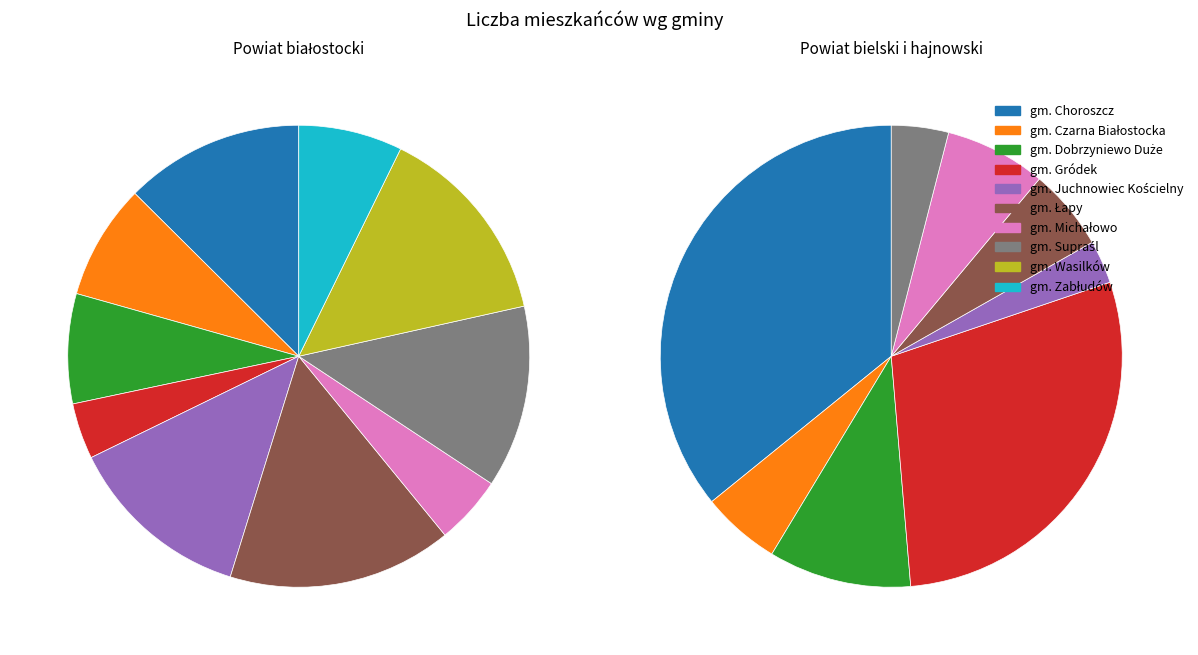

What percentage is NOT represented by Powiat hajnowski?

85.7%